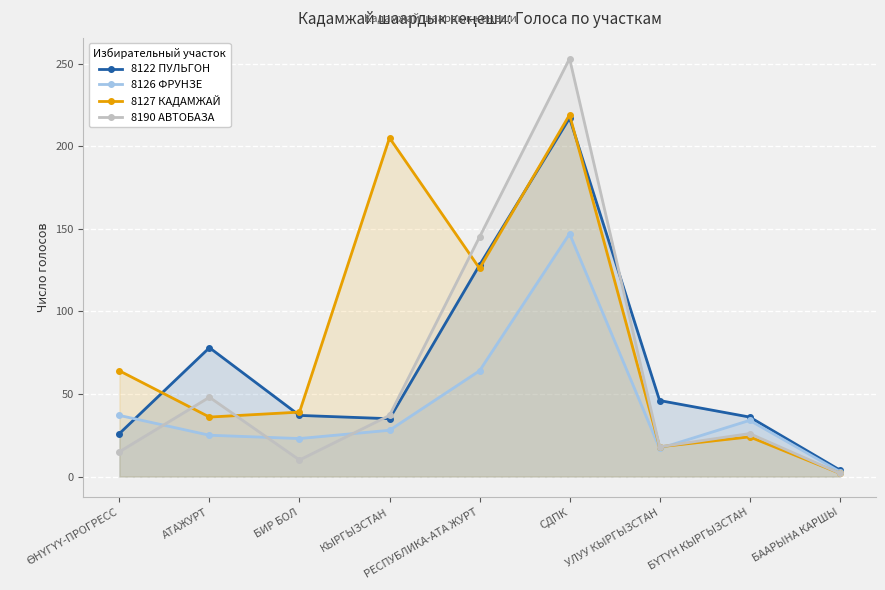

At which label does 8190 АВТОБАЗА reach its peak?

СДПК